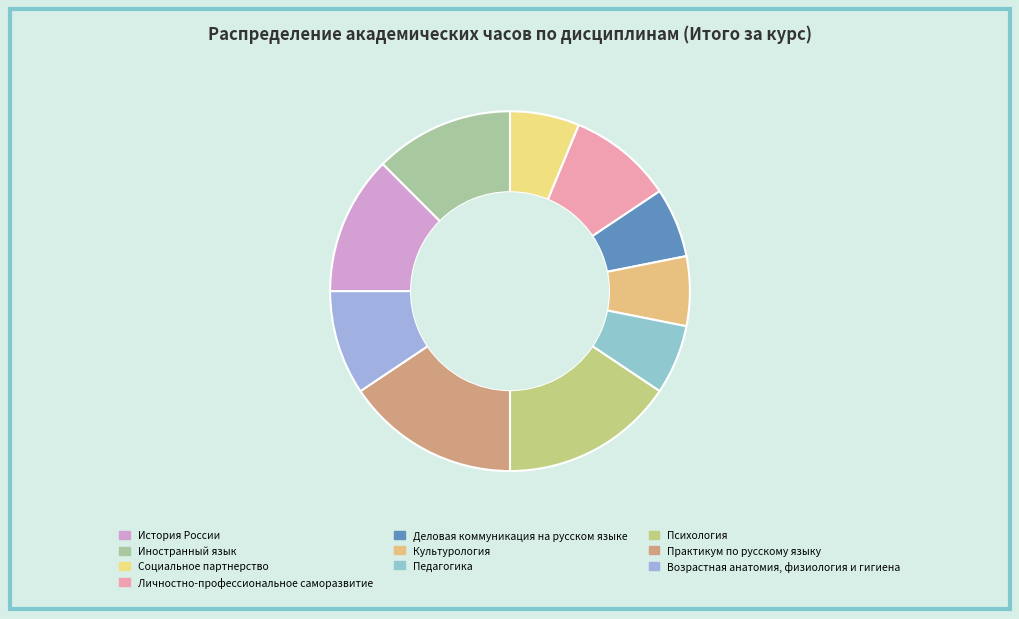

How many segments does this pie chart have?

10